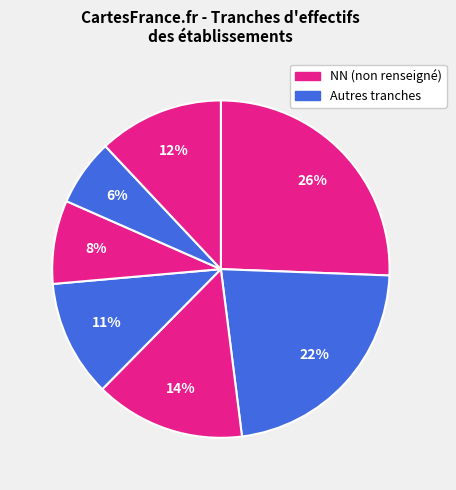

How many slices are in this pie chart?

7